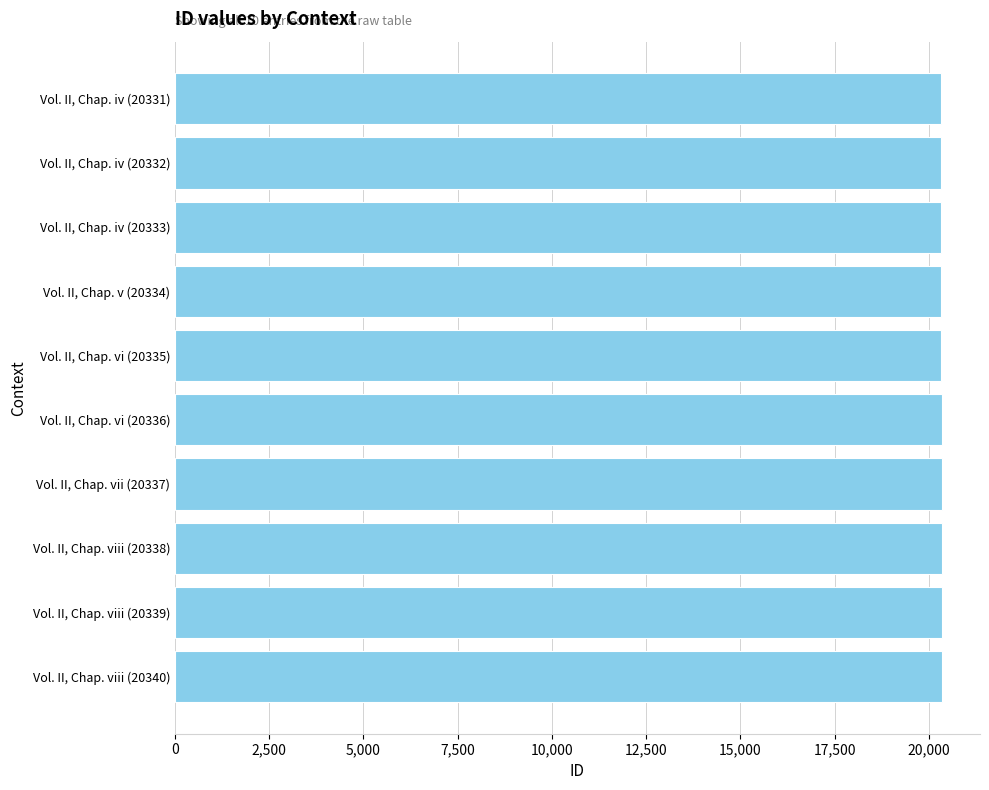

The value at Vol. II, Chap. viii (20340) is 31397. True or false?

False